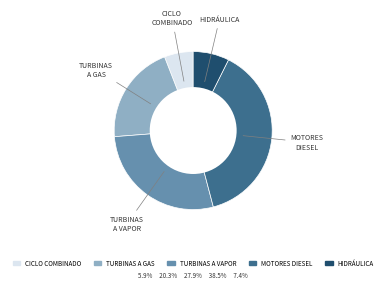

Is there a majority slice in this chart?

No